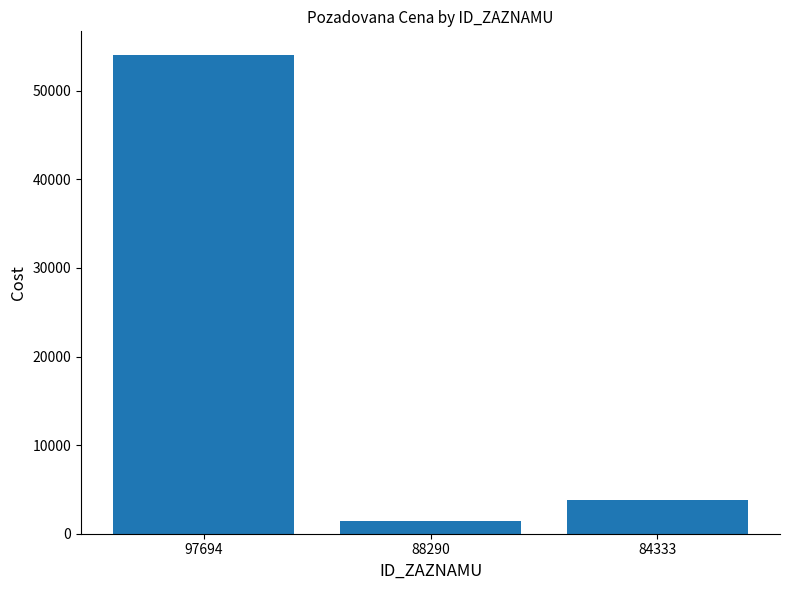

The value at 97694 is 54000. True or false?

True